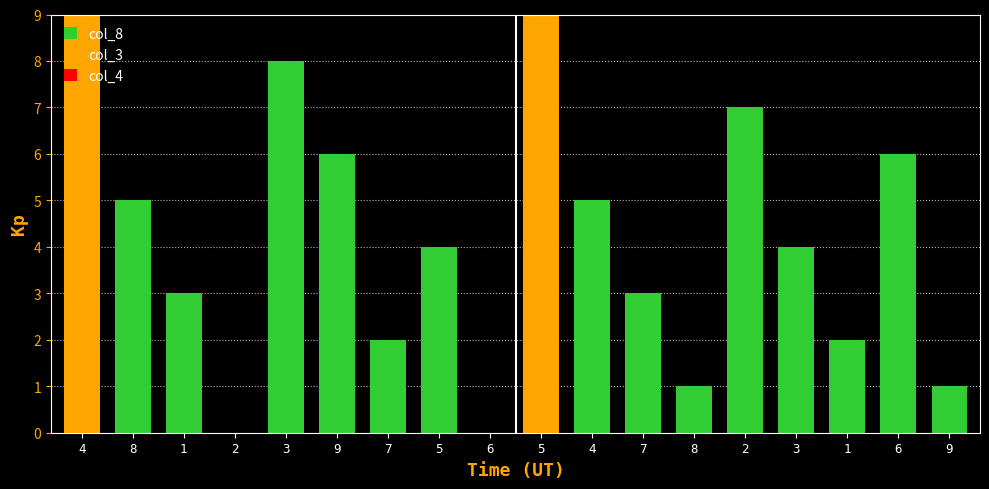

What is the label of the 8th bar from the left?

5